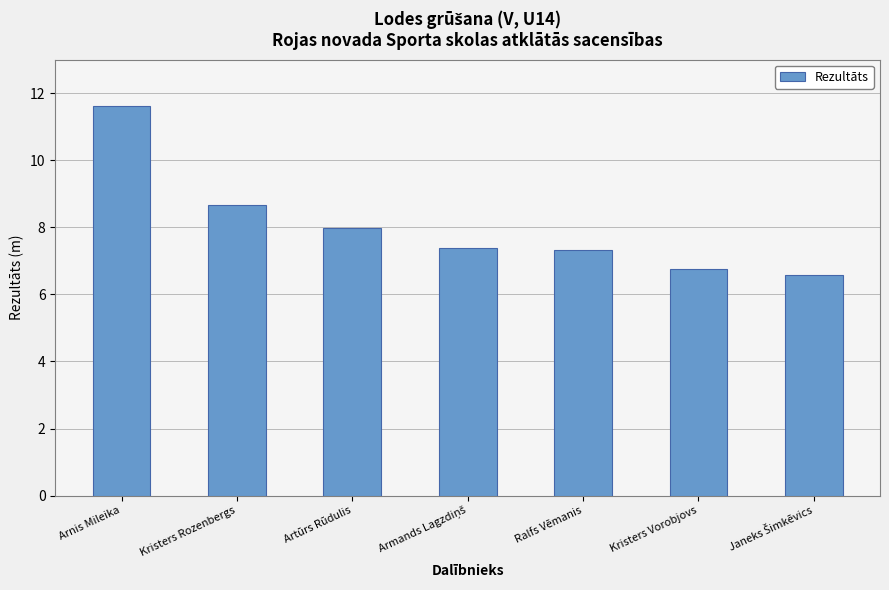

Where is the data nearest to the value 9?

Kristers Rozenbergs